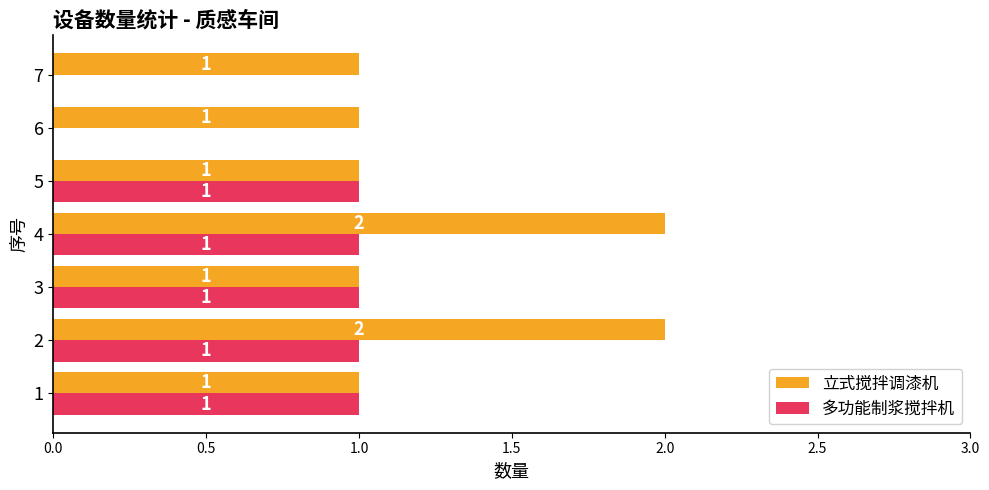

Which series changed the most between 5 and 7?

多功能制浆搅拌机